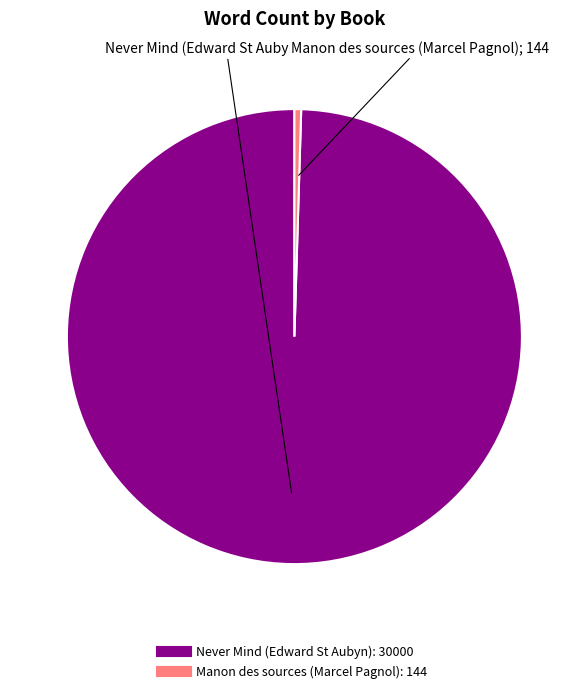

True or false: Manon des sources (Marcel Pagnol) accounts for 0% of the total.

True